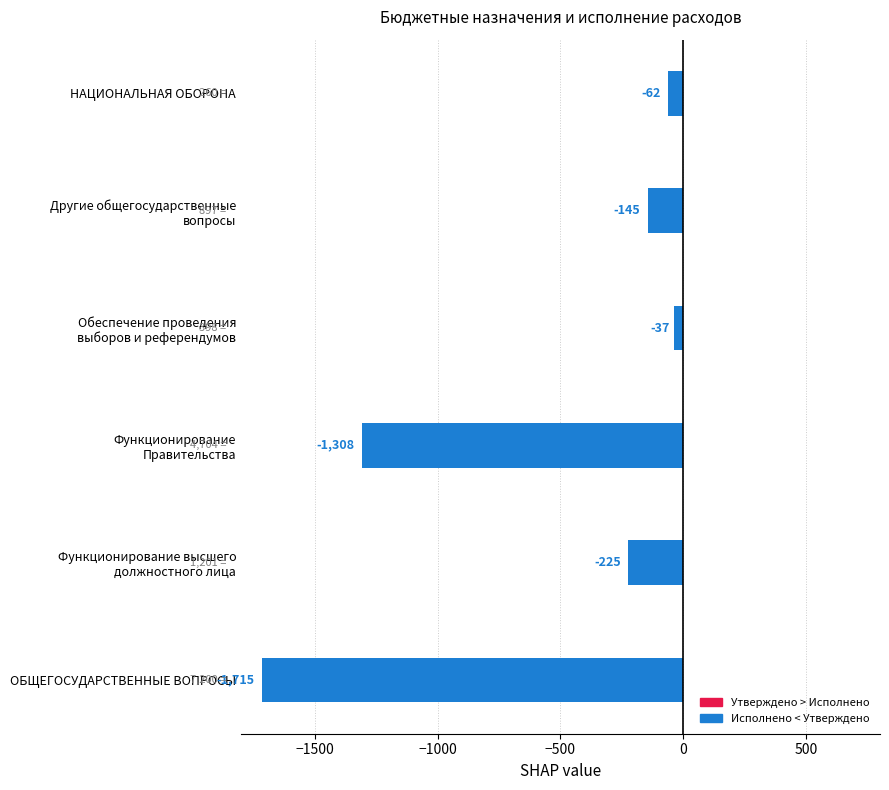

Which label corresponds to the largest value in the chart?

Обеспечение проведения
выборов и референдумов